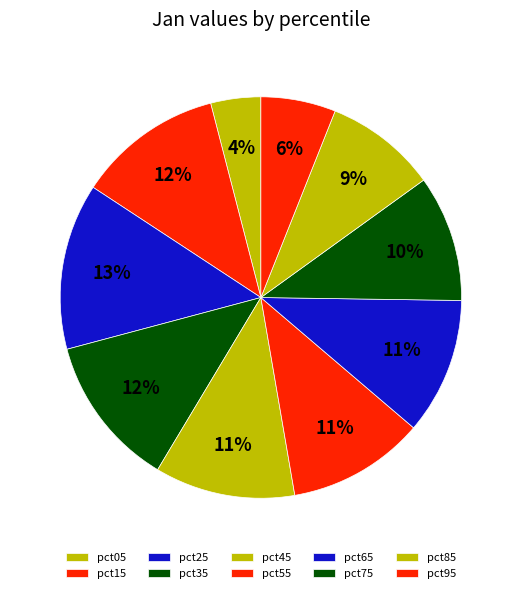

To the nearest percent, what percentage of the pie is pct95?

6%